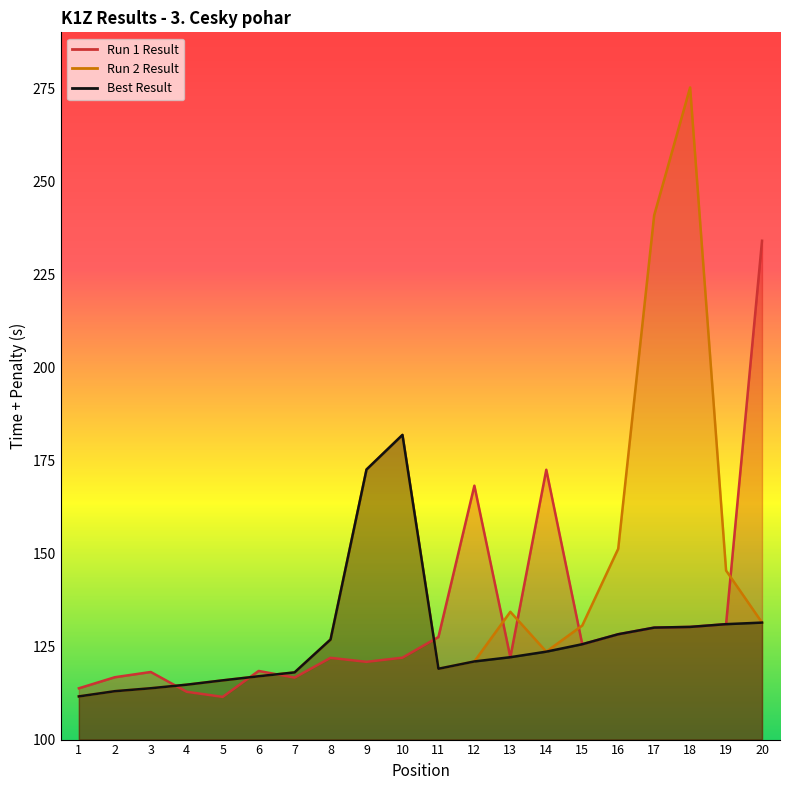

What is the sum of all Best Result values?

2547.9